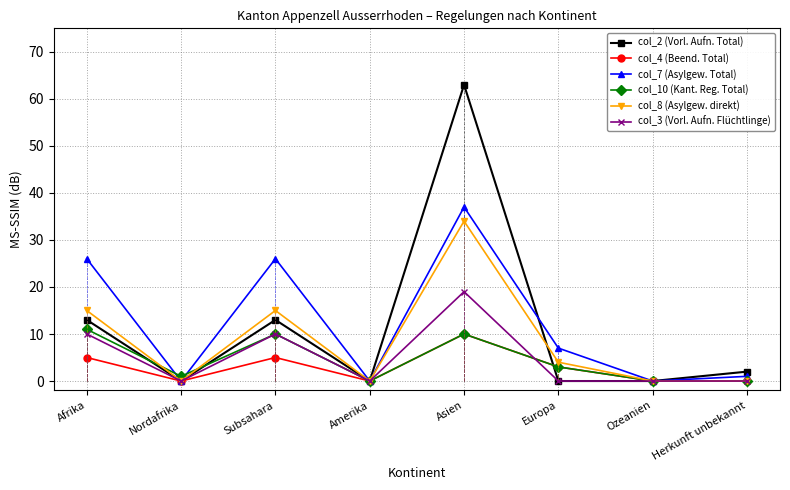

Reading right to left, list all the values displayed in this chart.

col_2 (Vorl. Aufn. Total): Herkunft unbekannt=2	Ozeanien=0	Europa=0	Asien=63	Amerika=0	Subsahara=13	Nordafrika=0	Afrika=13
col_4 (Beend. Total): Herkunft unbekannt=0	Ozeanien=0	Europa=3	Asien=10	Amerika=0	Subsahara=5	Nordafrika=0	Afrika=5
col_7 (Asylgew. Total): Herkunft unbekannt=1	Ozeanien=0	Europa=7	Asien=37	Amerika=0	Subsahara=26	Nordafrika=0	Afrika=26
col_10 (Kant. Reg. Total): Herkunft unbekannt=0	Ozeanien=0	Europa=3	Asien=10	Amerika=0	Subsahara=10	Nordafrika=1	Afrika=11
col_8 (Asylgew. direkt): Herkunft unbekannt=0	Ozeanien=0	Europa=4	Asien=34	Amerika=0	Subsahara=15	Nordafrika=0	Afrika=15
col_3 (Vorl. Aufn. Flüchtlinge): Herkunft unbekannt=0	Ozeanien=0	Europa=0	Asien=19	Amerika=0	Subsahara=10	Nordafrika=0	Afrika=10